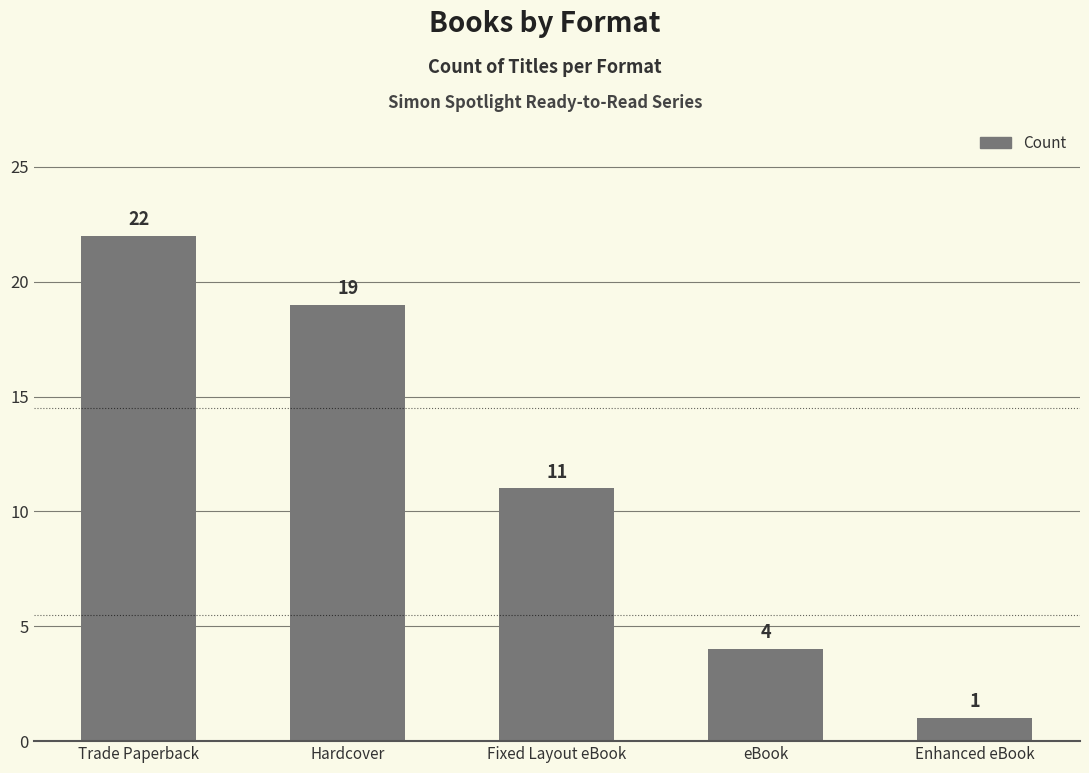

What is the ratio of the value at Fixed Layout eBook to the value at Enhanced eBook?

11.0